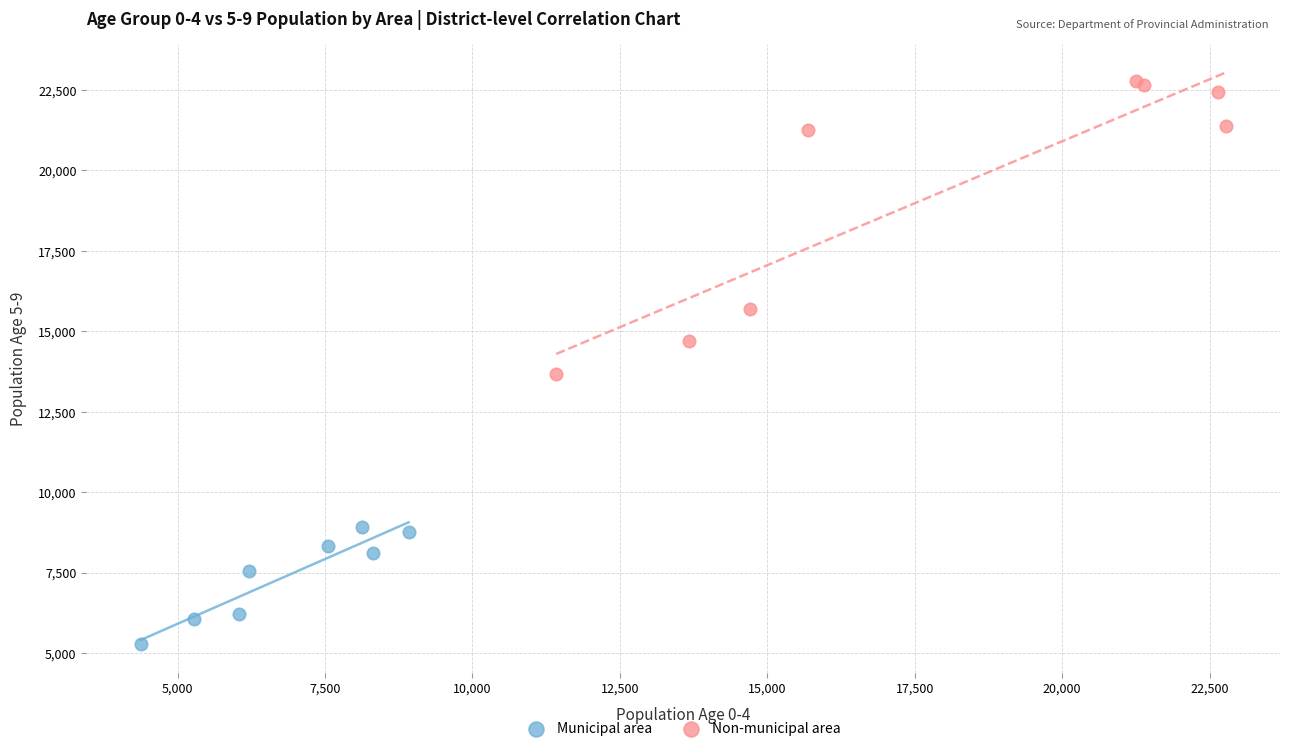

Which series contains the highest Y value?

Non-municipal area